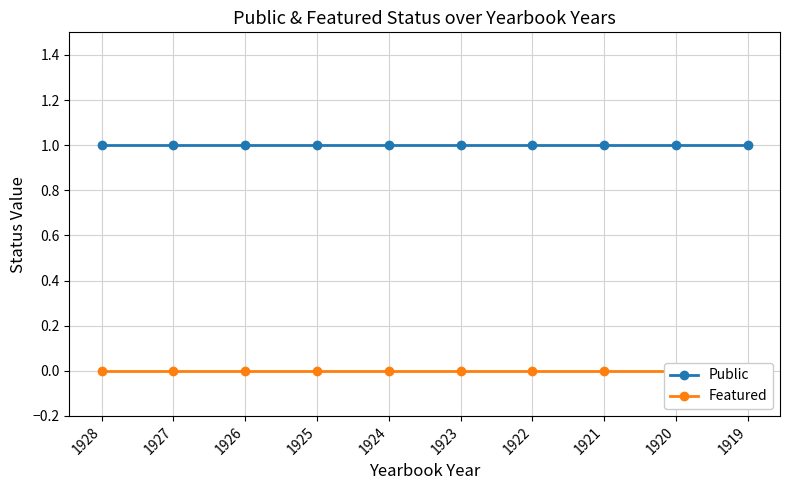

True or false: Public has a value of 1 at 1921.

True